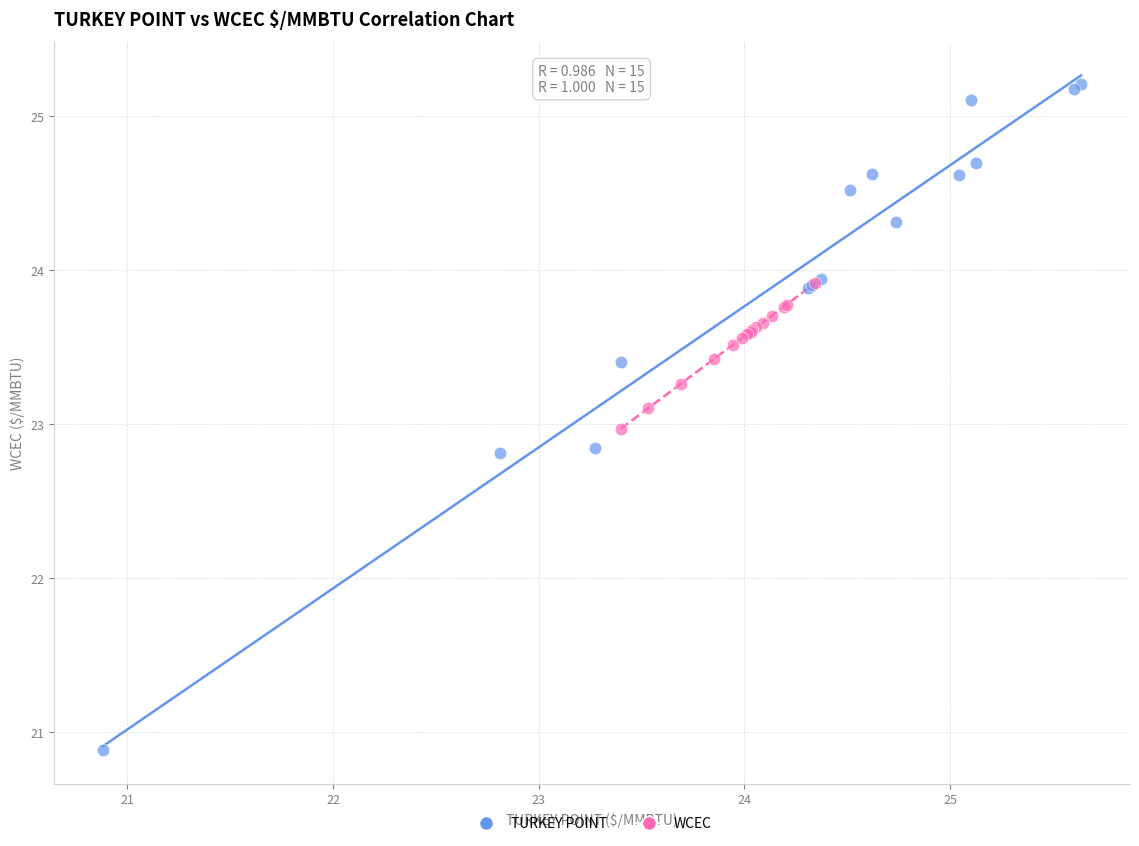

Which series reaches the maximum Y coordinate?

TURKEY POINT